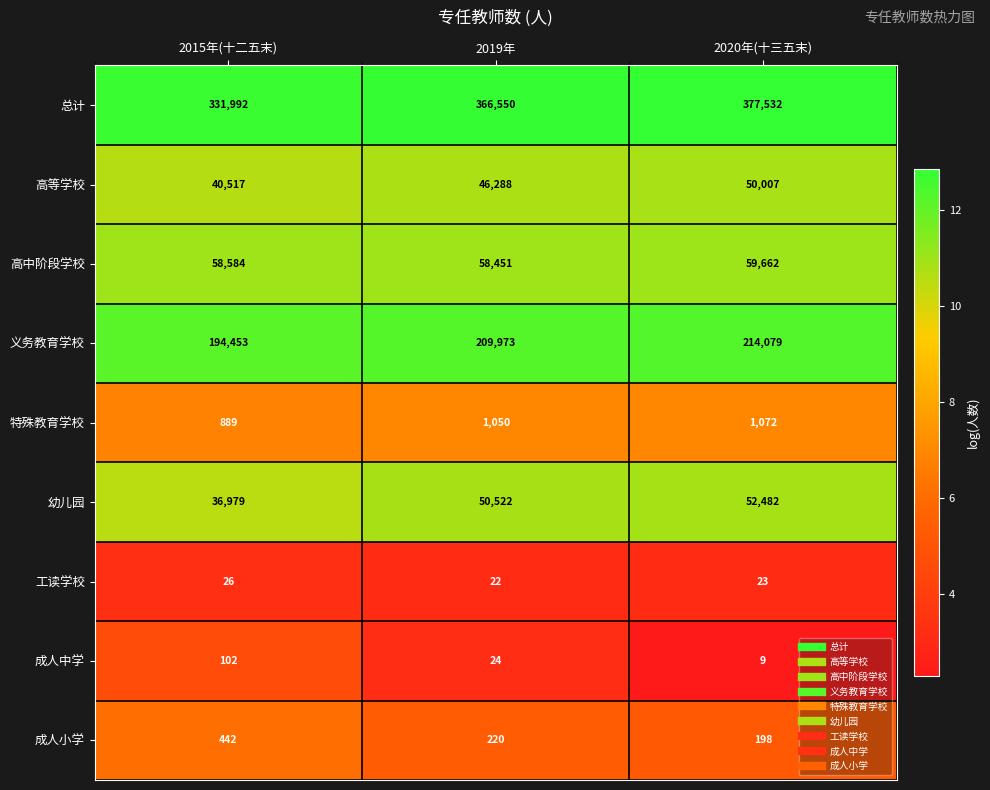

Which series has the largest total across all categories?

总计